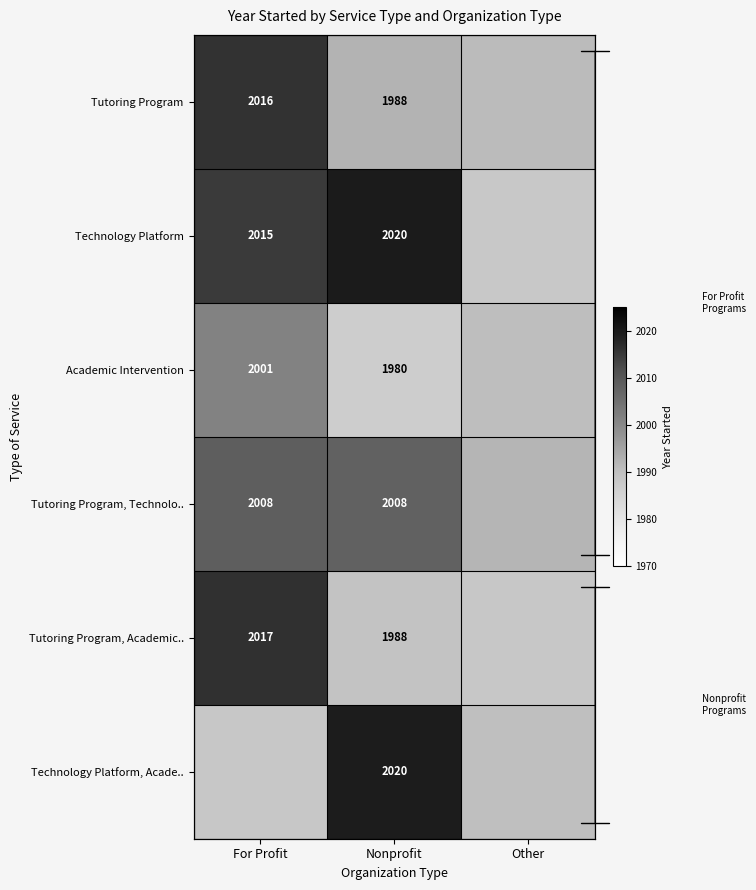

At which label does Academic Intervention reach its peak?

For Profit